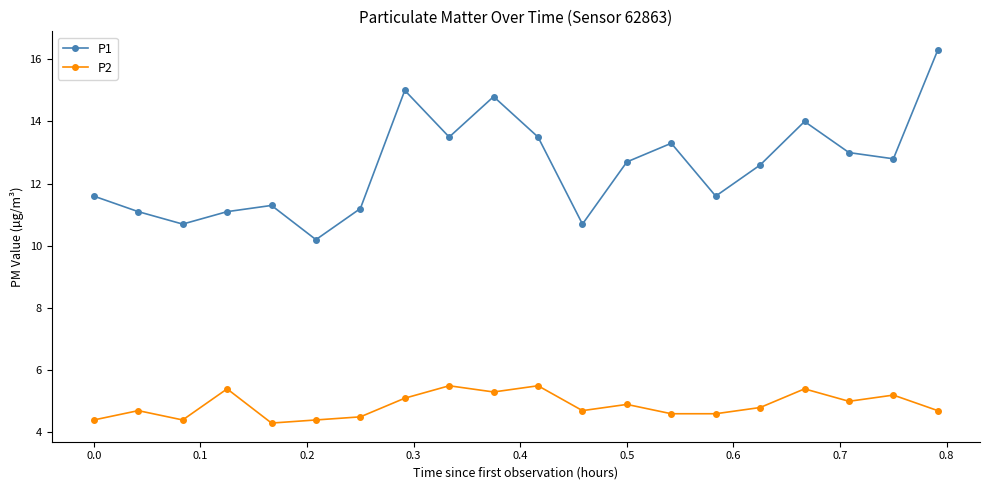

True or false: P1 has more than 0 interior local peaks.

True